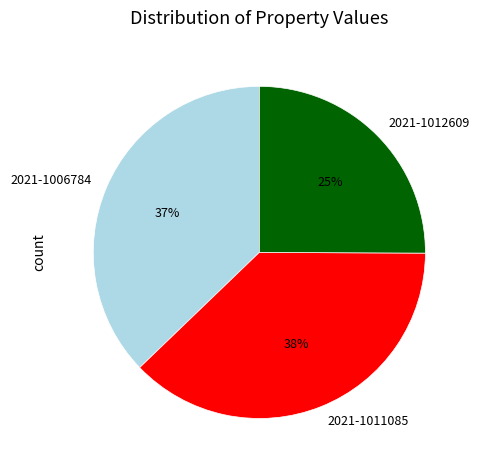

What percentage is the 2021-1006784 slice, to the nearest percent?

37%